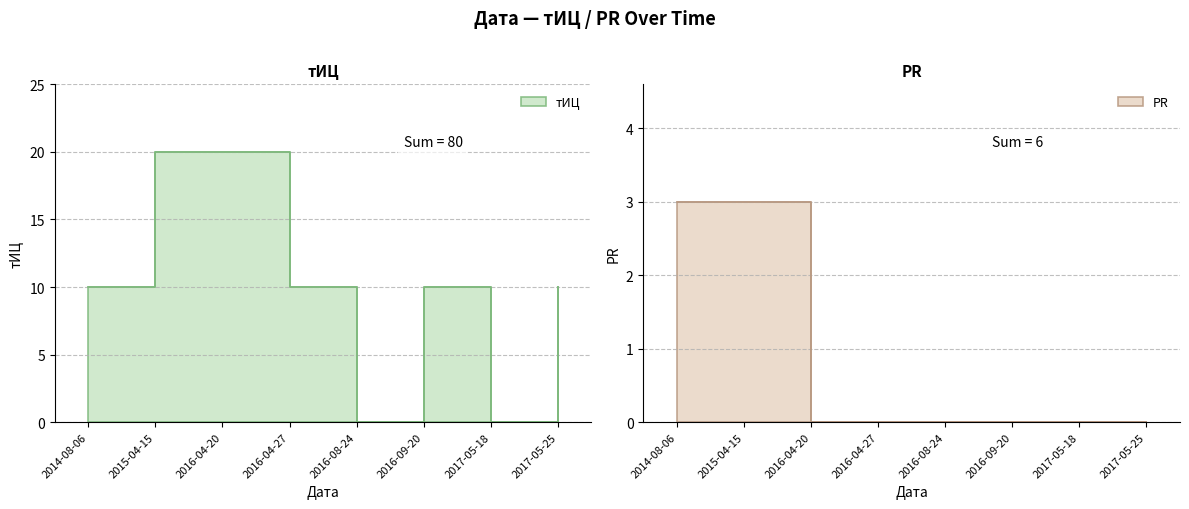

What is the average value of the PR series?

1